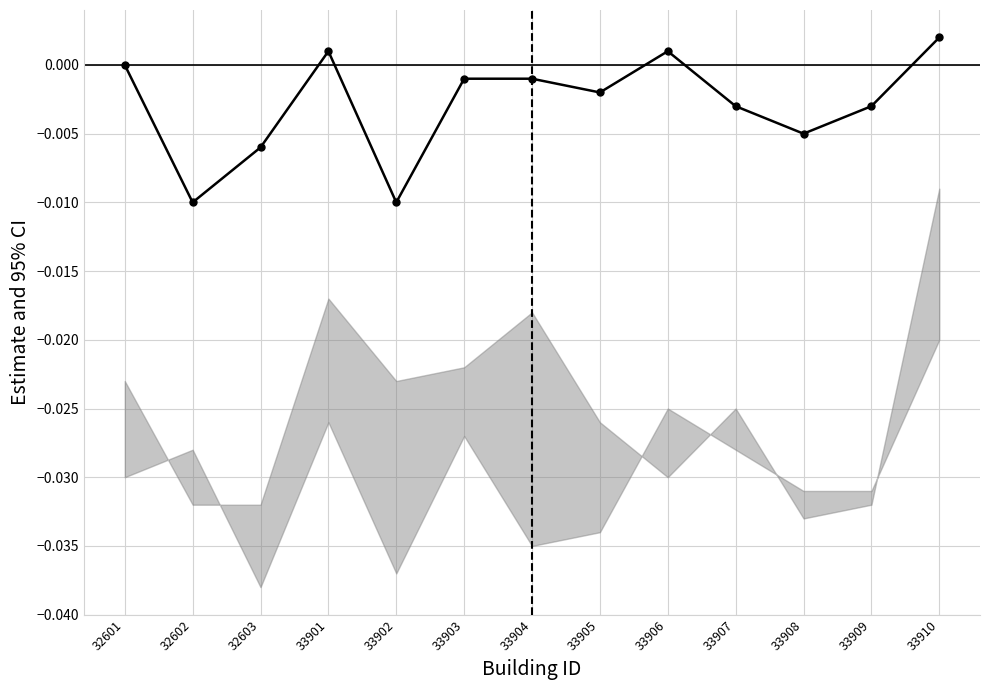

The chart shows a value of -0.0 at 32603. True or false?

False